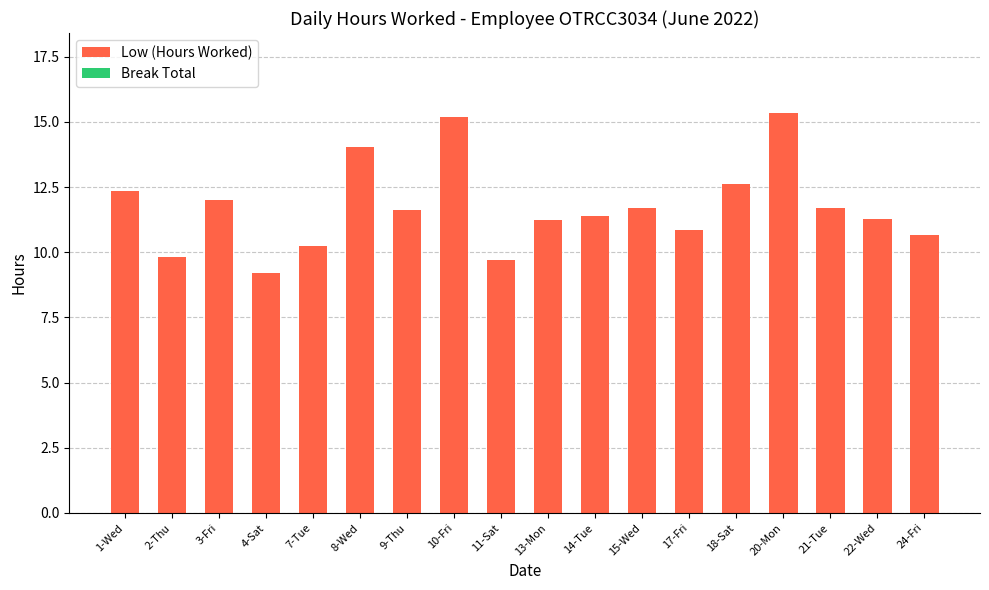

At which category does the chart reach its minimum across all series?

4-Sat